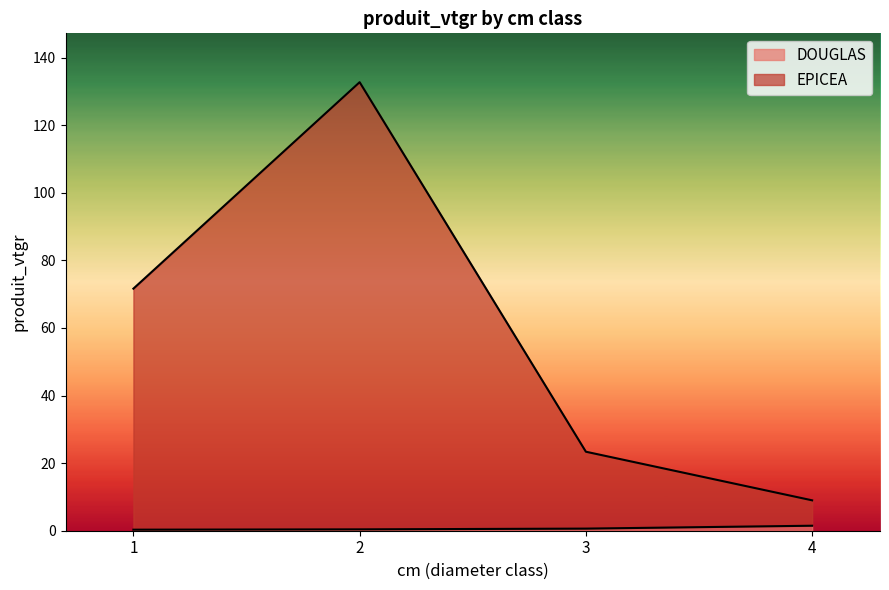

List the labels in order of DOUGLAS value, smallest first.

1, 2, 3, 4